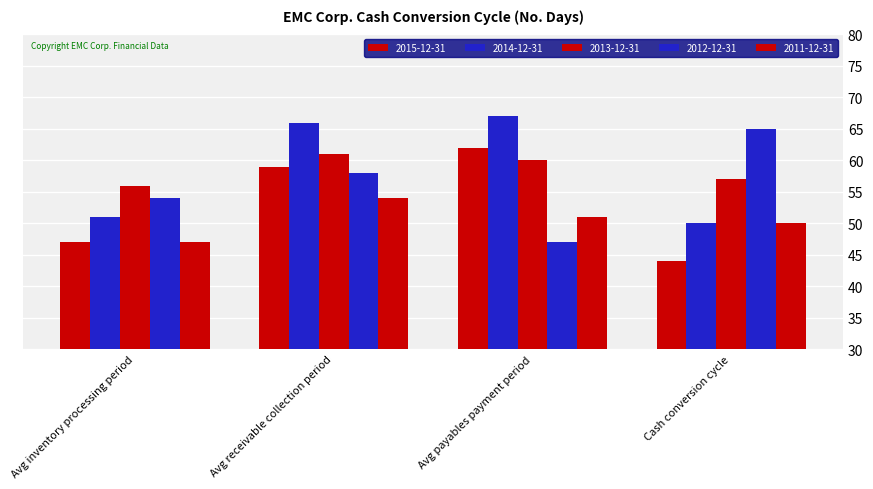

What is the label of the 3rd bar from the left?

Avg payables payment period